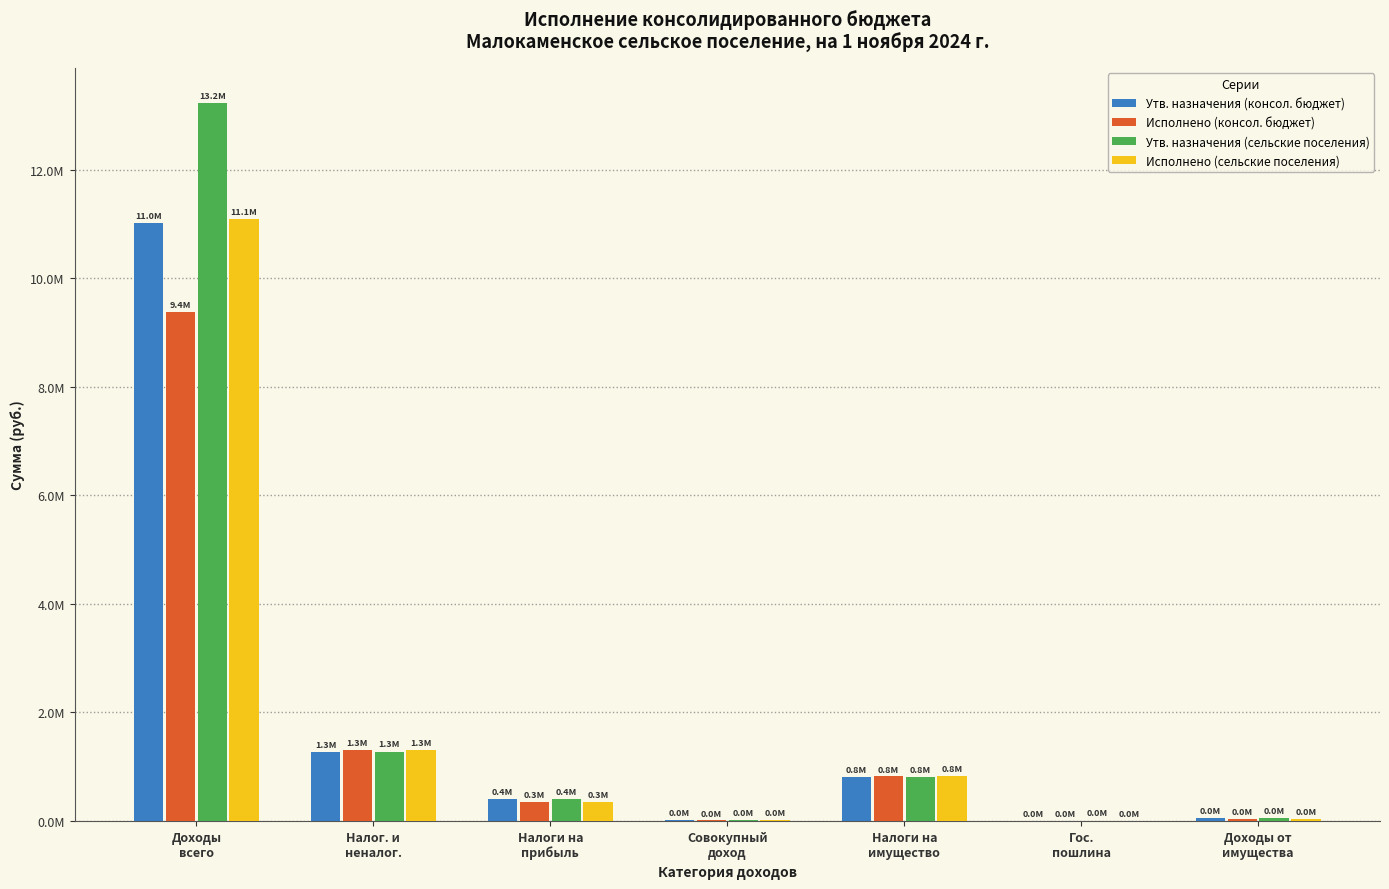

What is the difference between the second highest and minimum values in the Утв. назначения (сельские поселения) series?

1268300.0